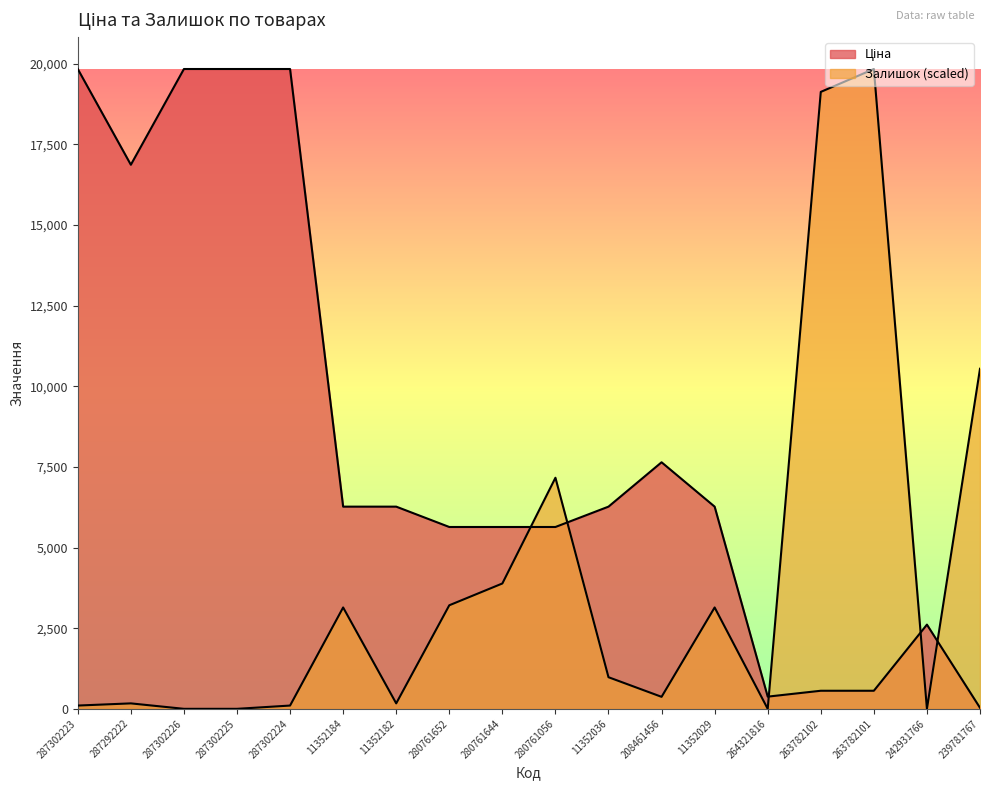

What is the average value of the Ціна series?

8330.2